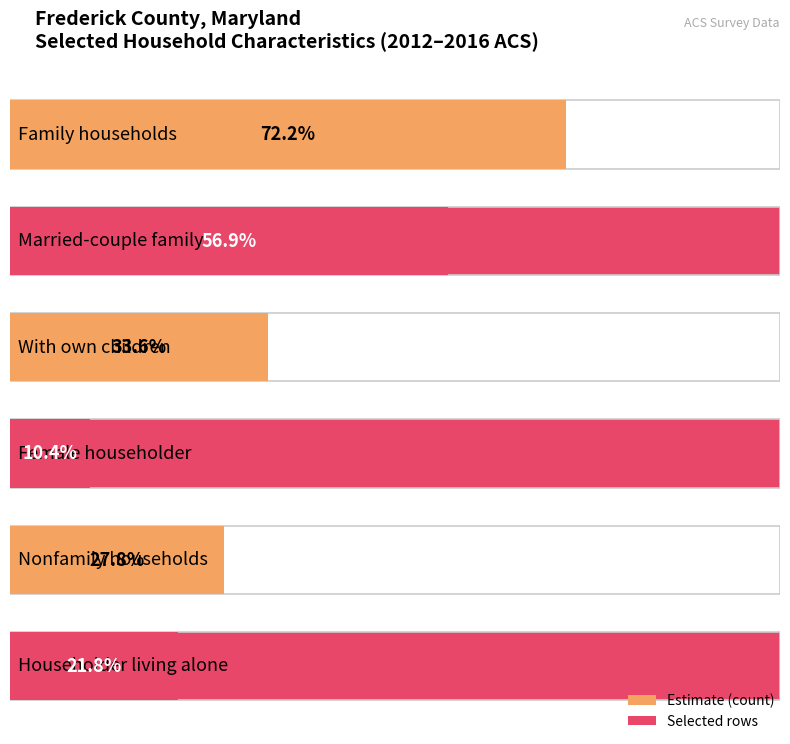

True or false: the data shows 44801 at With own children.

False